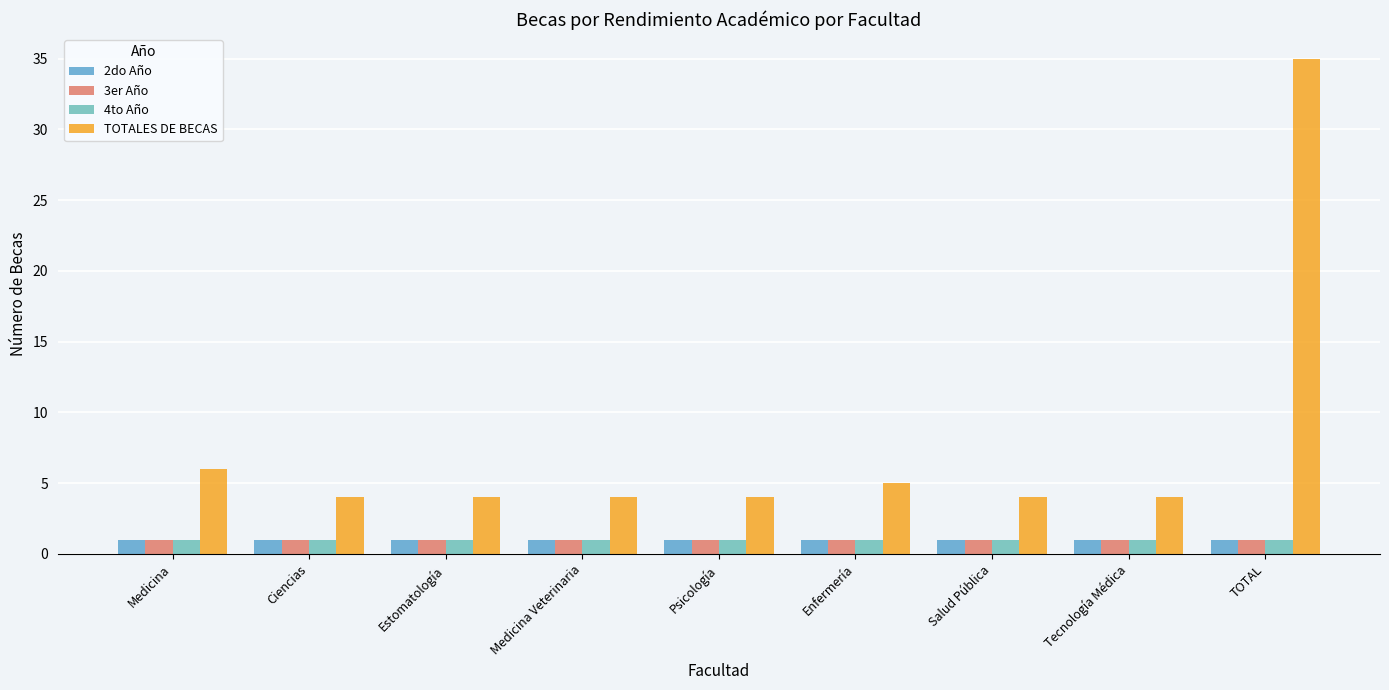

Reading left to right, extract all data points from this chart.

2do Año: Medicina=1	Ciencias=1	Estomatología=1	Medicina Veterinaria=1	Psicología=1	Enfermería=1	Salud Pública=1	Tecnología Médica=1	TOTAL=1
3er Año: Medicina=1	Ciencias=1	Estomatología=1	Medicina Veterinaria=1	Psicología=1	Enfermería=1	Salud Pública=1	Tecnología Médica=1	TOTAL=1
4to Año: Medicina=1	Ciencias=1	Estomatología=1	Medicina Veterinaria=1	Psicología=1	Enfermería=1	Salud Pública=1	Tecnología Médica=1	TOTAL=1
TOTALES DE BECAS: Medicina=6	Ciencias=4	Estomatología=4	Medicina Veterinaria=4	Psicología=4	Enfermería=5	Salud Pública=4	Tecnología Médica=4	TOTAL=35